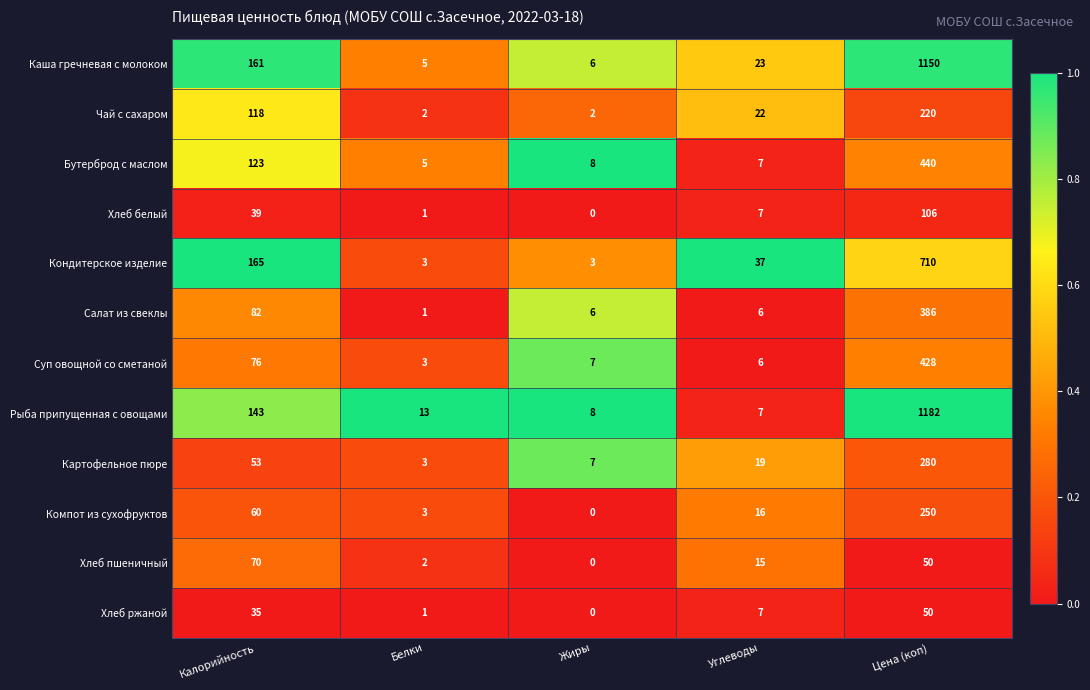

Which category has the lowest value across all series?

Жиры